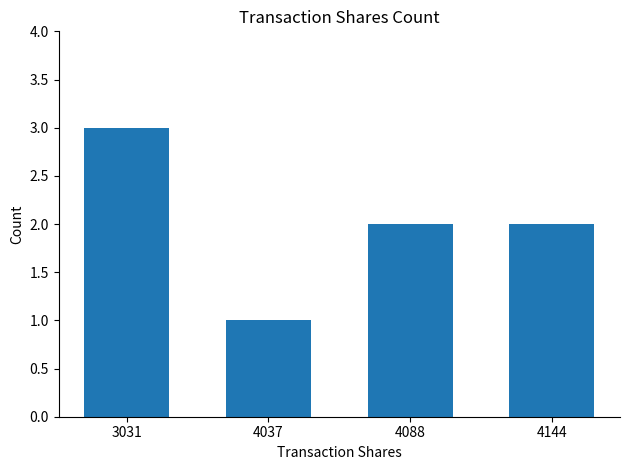

Which category has the lowest value across all series?

4037